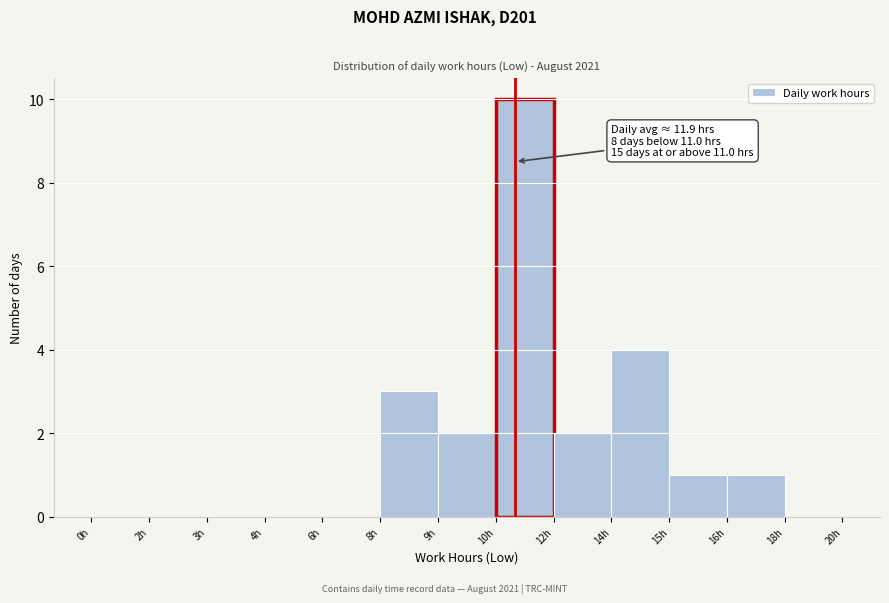

Reading left to right, transcribe all the data shown in this chart.

0h=0	2h=0	3h=0	4h=0	6h=0	8h=3	9h=2	10h=10	12h=2	14h=4	15h=1	16h=1	18h=0